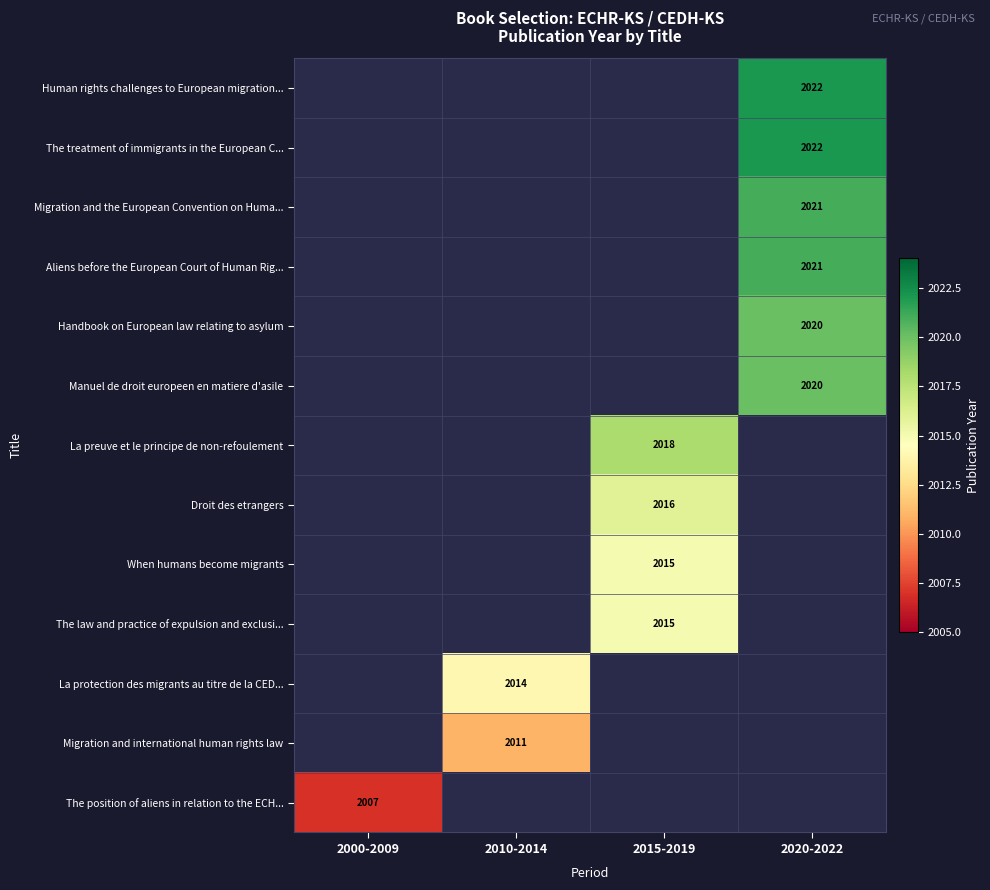

True or false: La preuve et le principe de non-refoulement has a value of 2018 at 2015-2019.

True